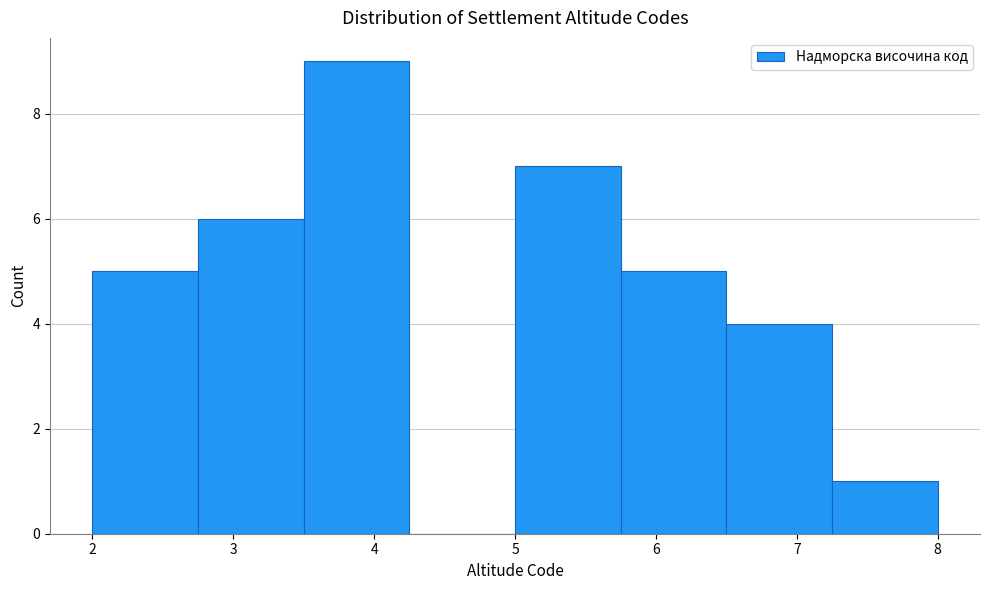

Reading left to right, transcribe this chart: for each bar, give the range it covers on the x-axis and its height. Neither the bar edges nor the heights are printed on the chart, so give them approximately, as read against the axes.

2.00 to 2.75: 5
2.75 to 3.50: 6
3.50 to 4.25: 9
4.25 to 5.00: 0
5.00 to 5.75: 7
5.75 to 6.50: 5
6.50 to 7.25: 4
7.25 to 8.00: 1